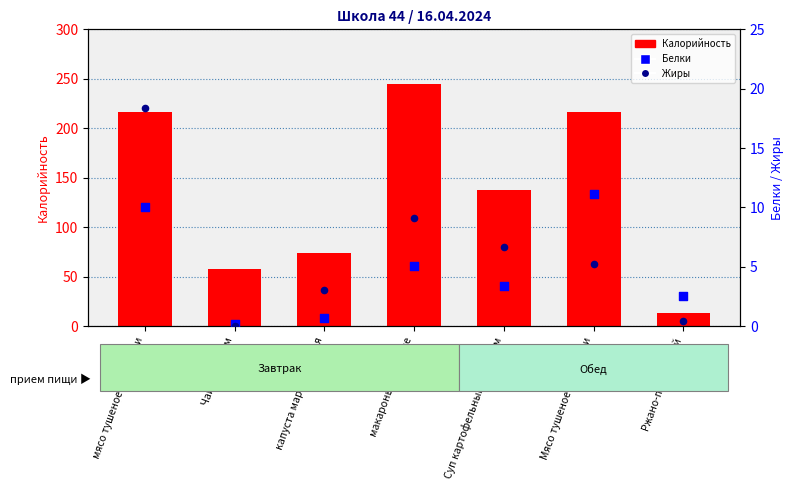

What are all the series names shown in the legend?

Калорийность, Белки, Жиры